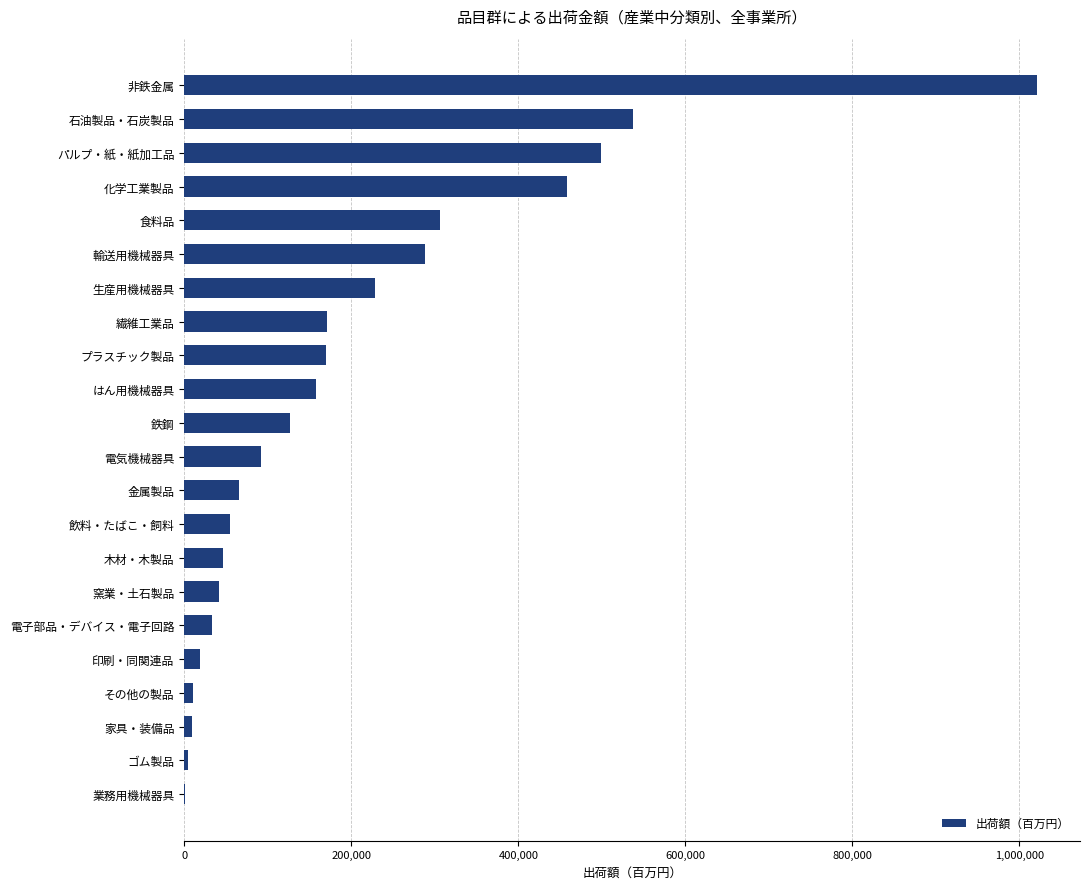

The chart shows a value of 473213 at 食料品. True or false?

False